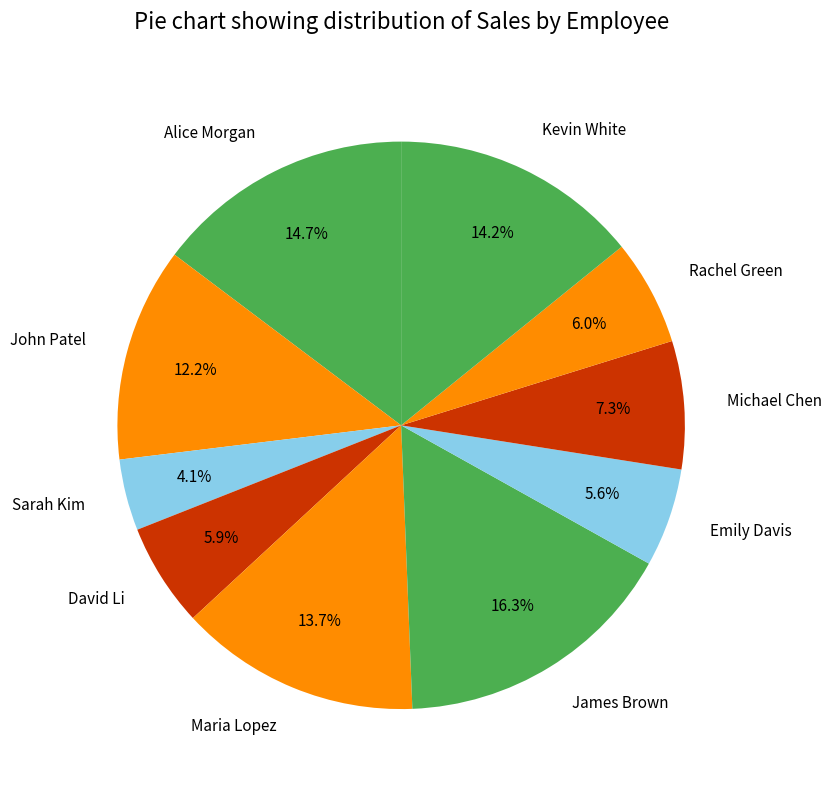

What is the total percentage of David Li and Emily Davis?

11.5%